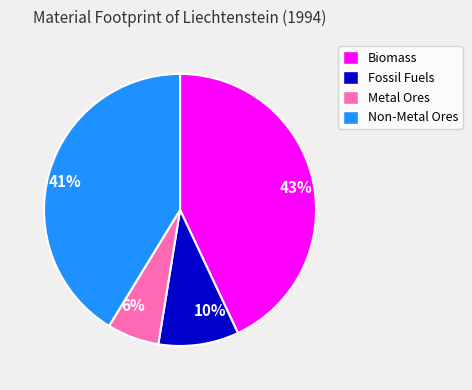

Between 6% and 10%, which is larger?

10%